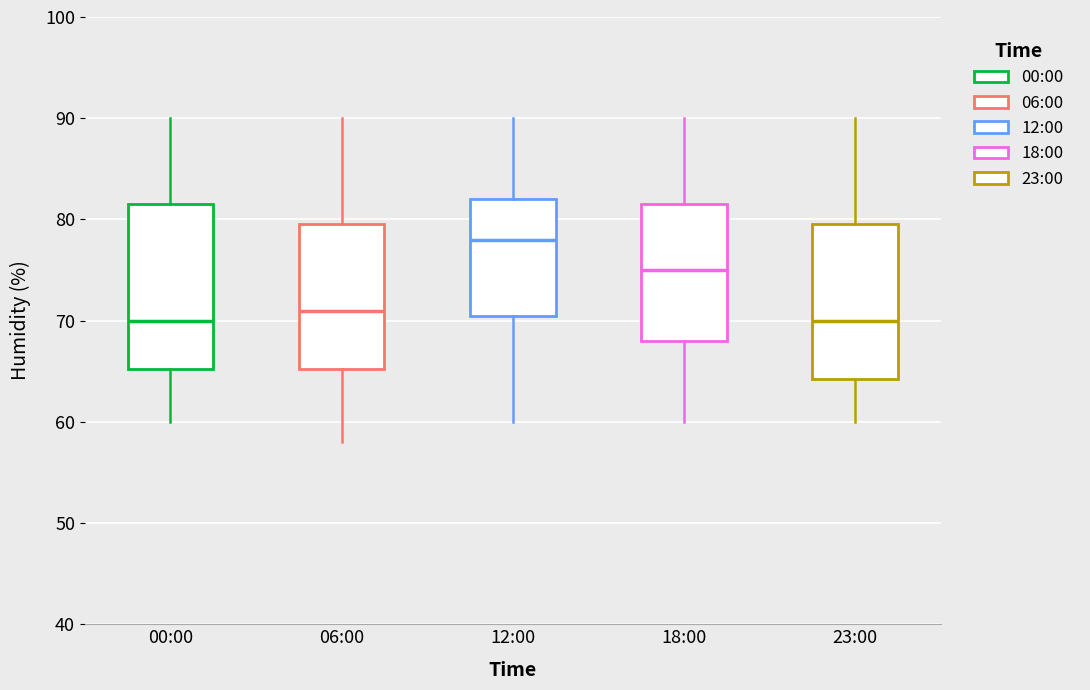

Reading left to right, read every box against the y-axis: the position of its median line, the range the box covers, and the ends of its whiskers. The values are not printed on the chart, so give them approximately, as read against the axis.

00:00: median 70, box 65 to 82, whiskers 60 to 90
06:00: median 71, box 65 to 80, whiskers 58 to 90
12:00: median 78, box 71 to 82, whiskers 60 to 90
18:00: median 75, box 68 to 82, whiskers 60 to 90
23:00: median 70, box 64 to 80, whiskers 60 to 90